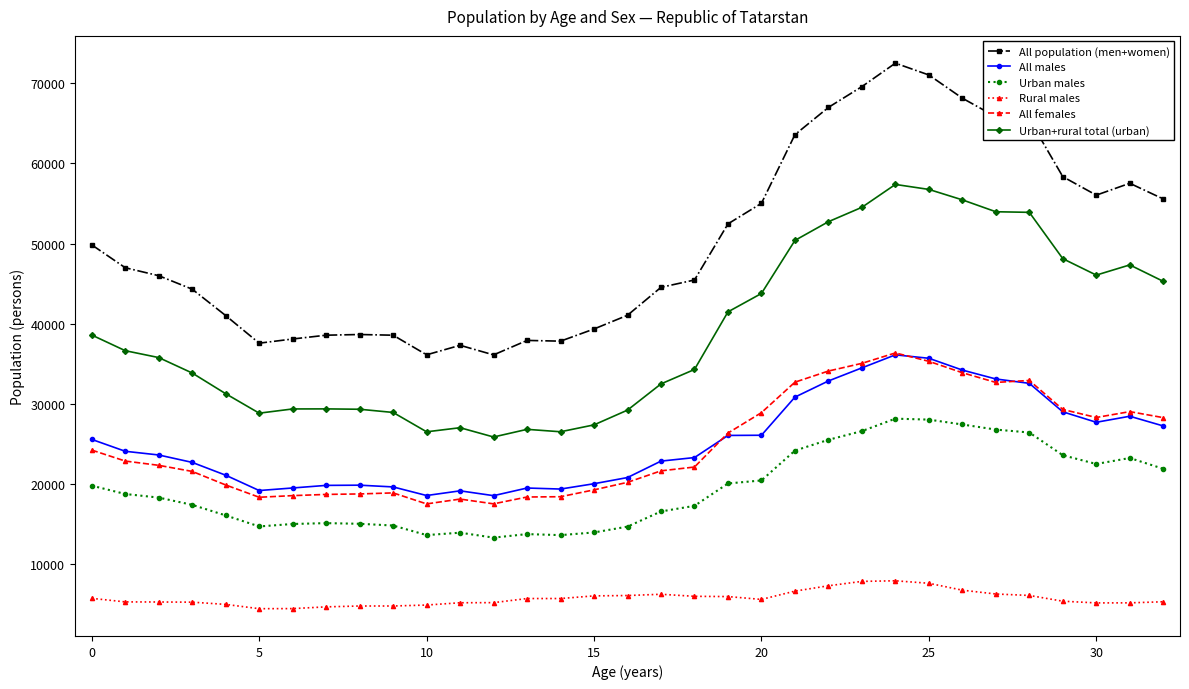

What is the difference between the second highest and second lowest values in the All population (men+women) series?

34891